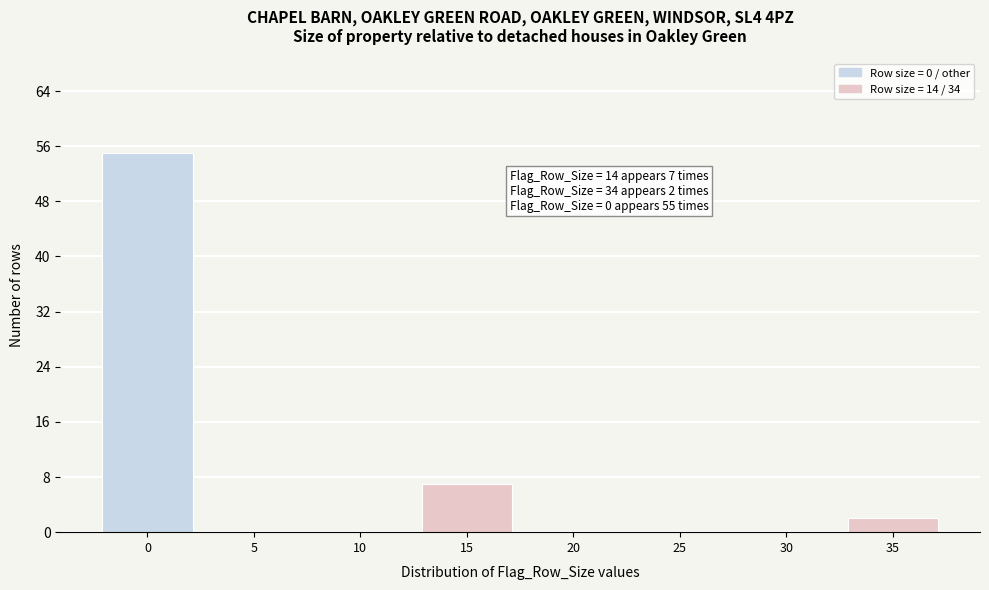

Over which range of the x-axis is the bar tallest?

-2.5 to 2.5